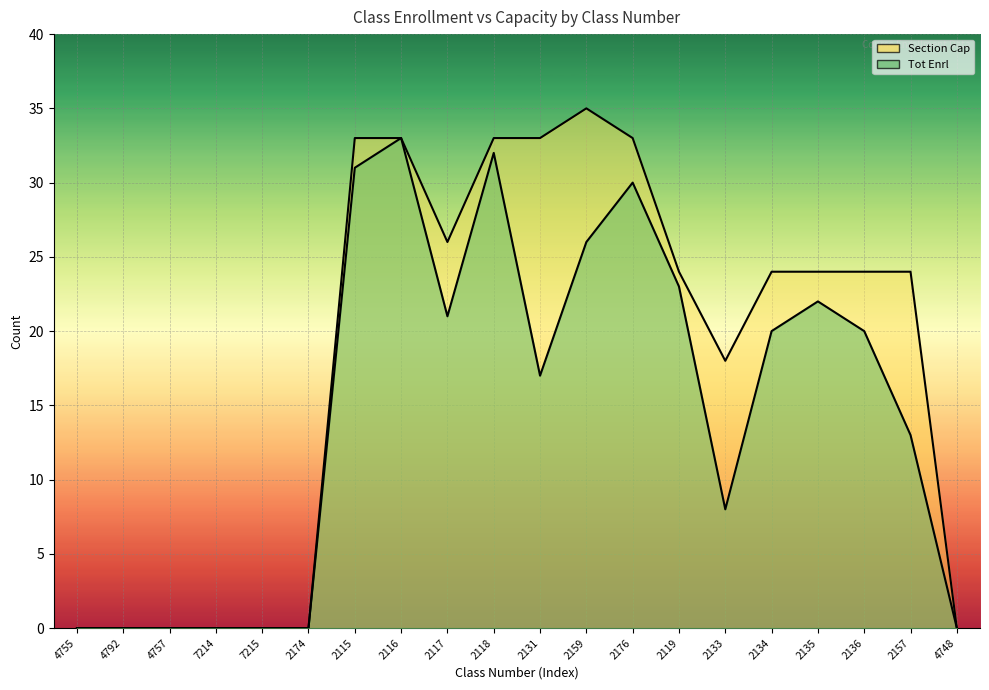

How many interior local peaks does the Tot Enrl series have?

4